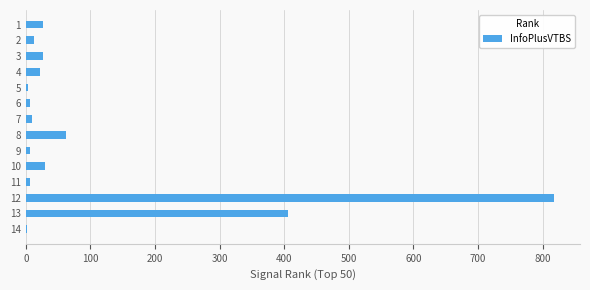

What is the sum of all values?

1433